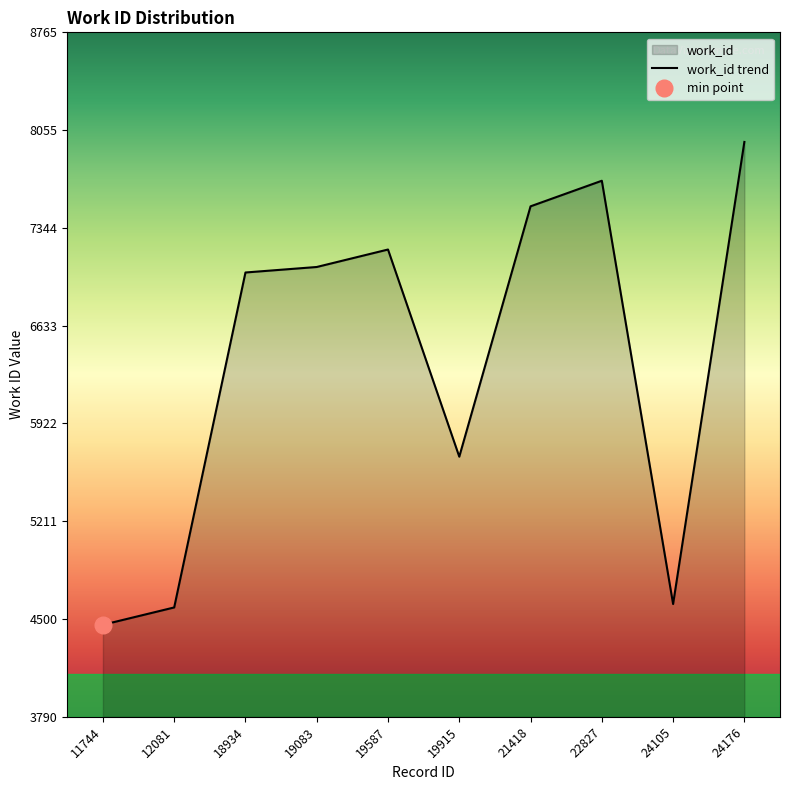

What is the value of the 3rd point from the left?

7020